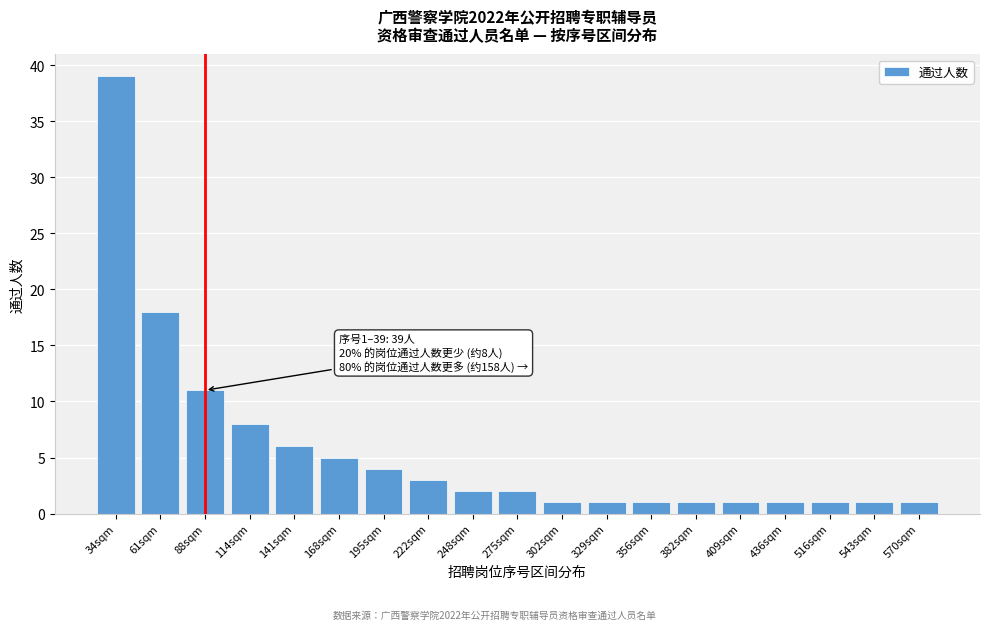

Reading right to left, what are all the values shown in this chart?

1	1	1	1	1	1	1	1	1	2	2	3	4	5	6	8	11	18	39